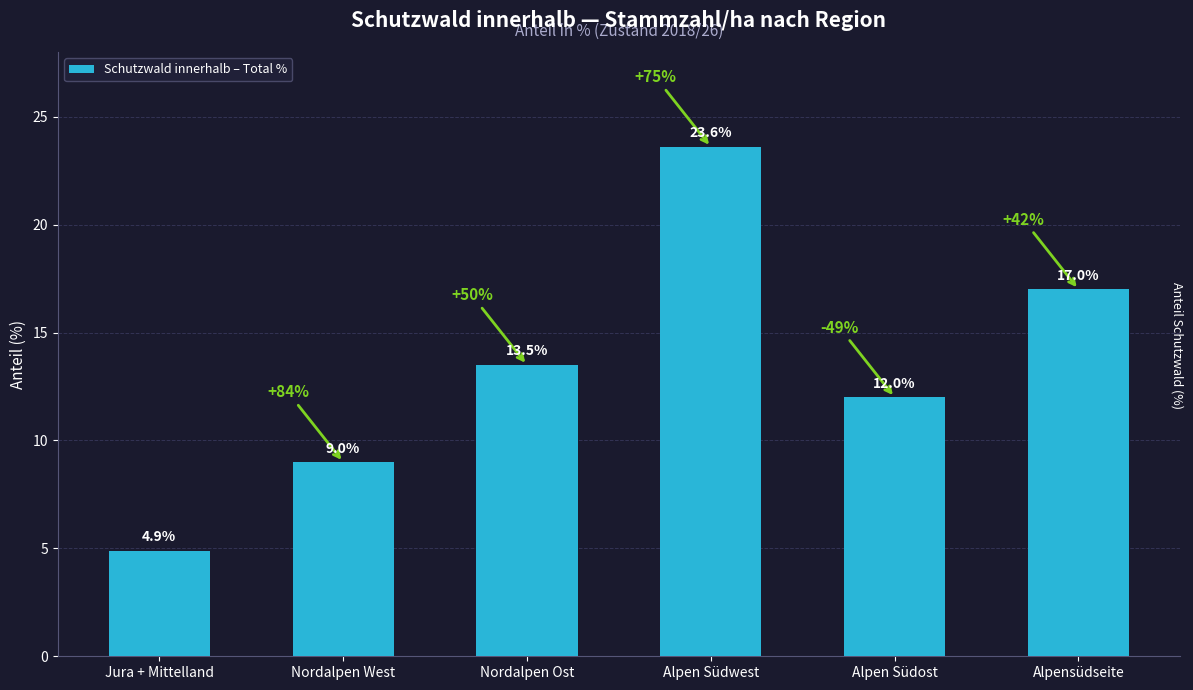

What is the label of the 1st bar from the right?

Alpensüdseite